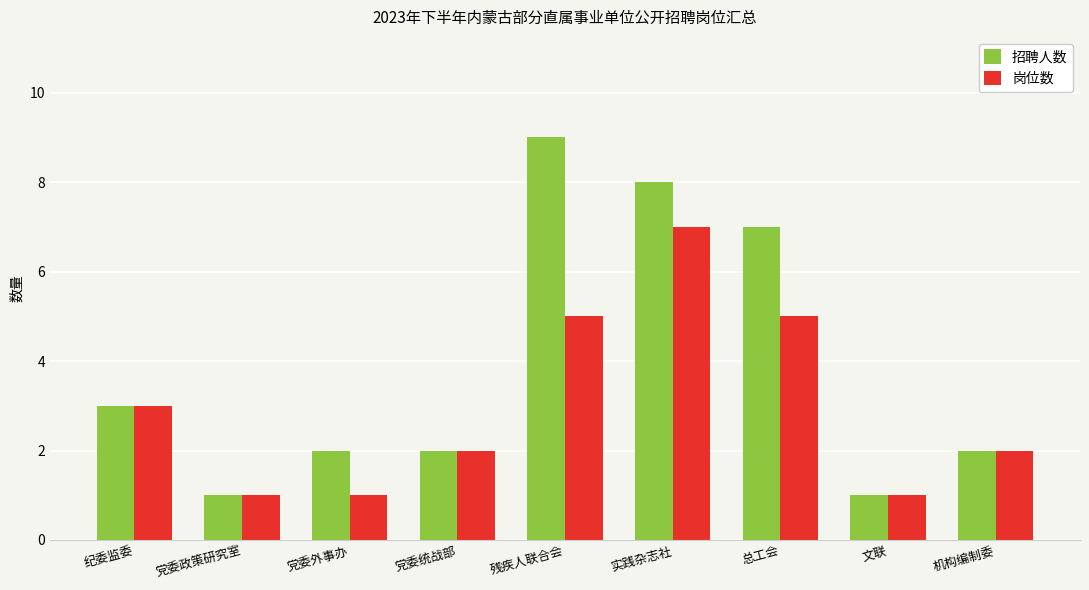

Reading right to left, list all the values displayed in this chart.

招聘人数: 机构编制委=2	文联=1	总工会=7	实践杂志社=8	残疾人联合会=9	党委统战部=2	党委外事办=2	党委政策研究室=1	纪委监委=3
岗位数: 机构编制委=2	文联=1	总工会=5	实践杂志社=7	残疾人联合会=5	党委统战部=2	党委外事办=1	党委政策研究室=1	纪委监委=3